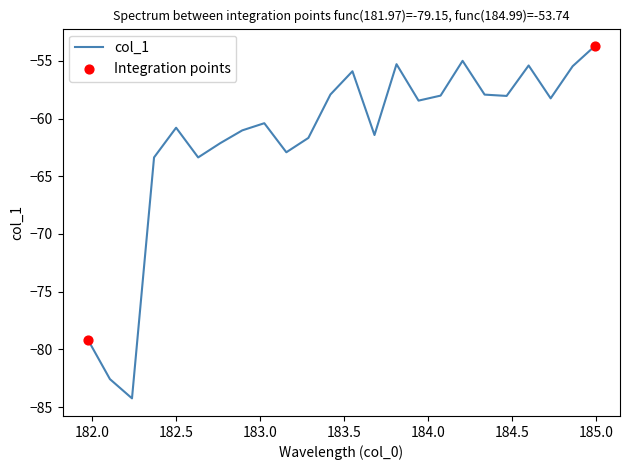

What is the smallest value displayed?

-84.2